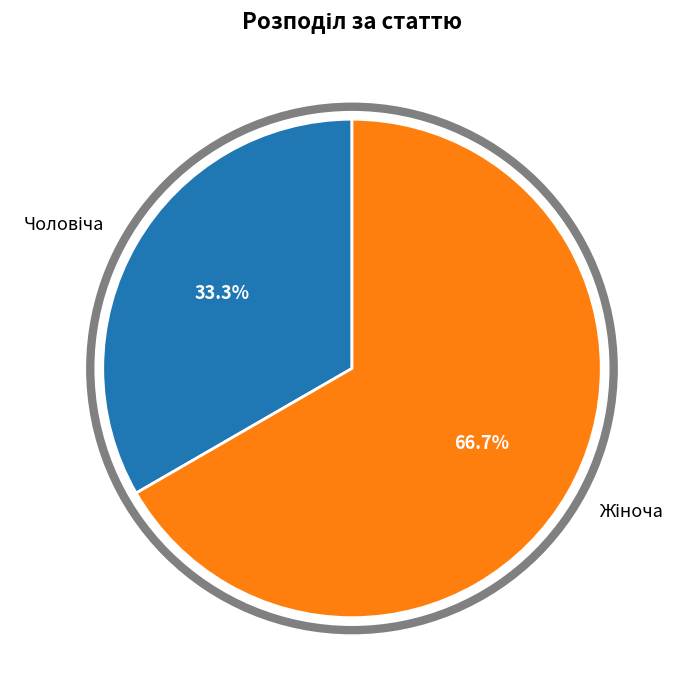

How many slices are in this pie chart?

2